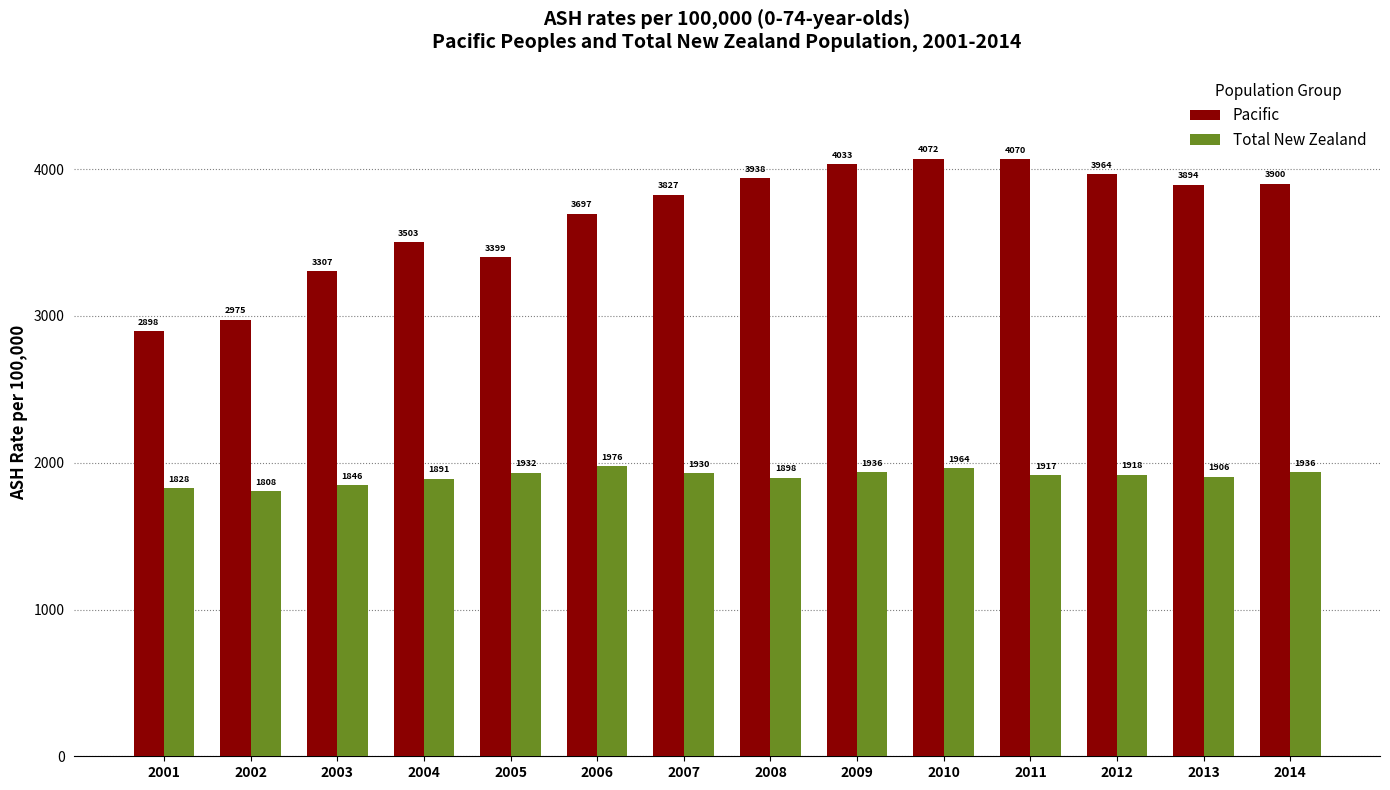

Which series has the widest spread of values?

Pacific